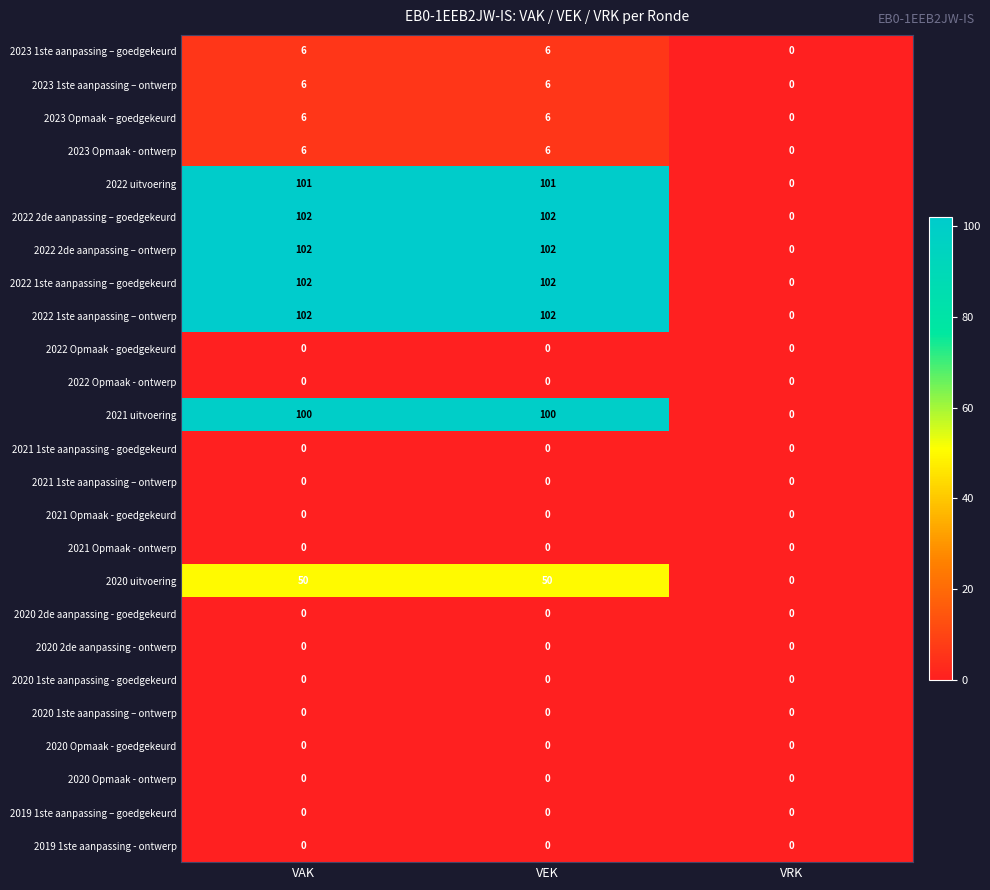

Where is 2022 uitvoering nearest to the value 50?

VRK